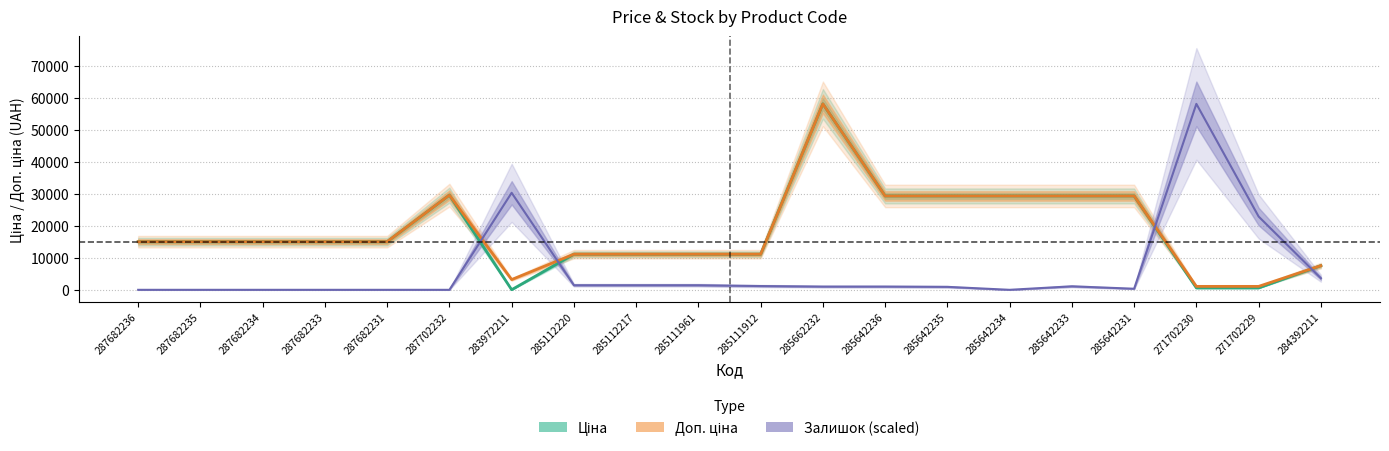

Where is the first local minimum for Доп. ціна?

283972211